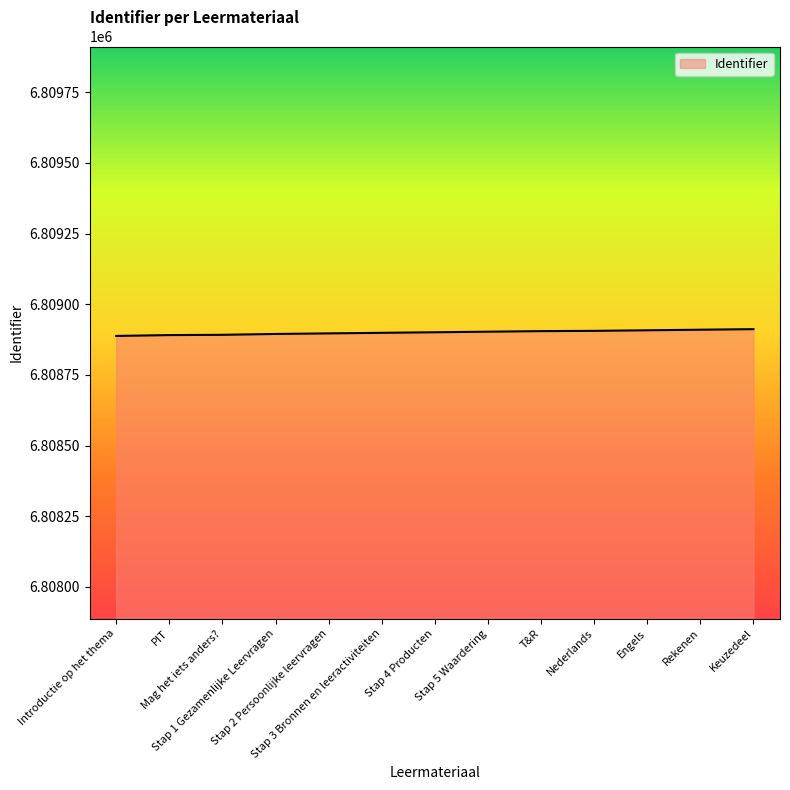

What is the smallest value displayed?

6808888